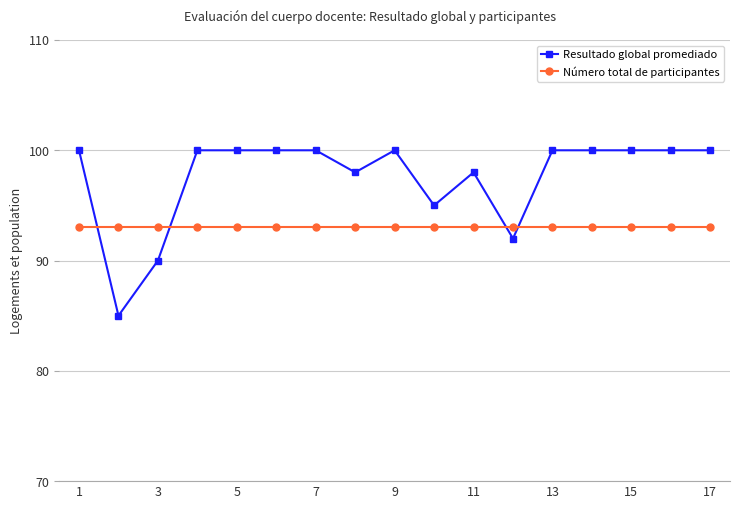

Which series ends up on top after the final intersection of Número total de participantes and Resultado global promediado?

Resultado global promediado